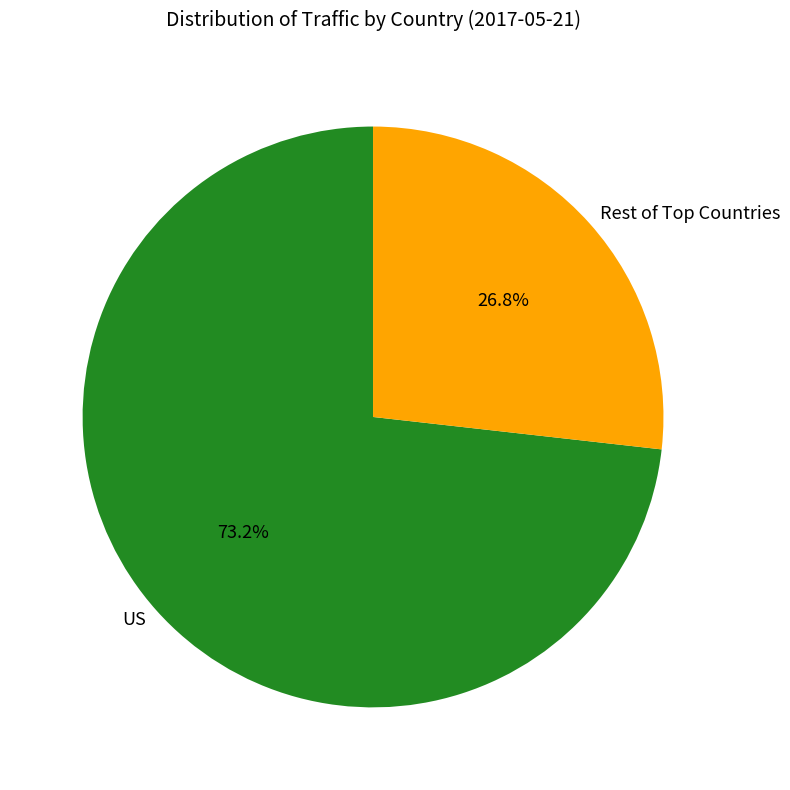

Which category has the smallest portion of the pie?

Rest of Top Countries